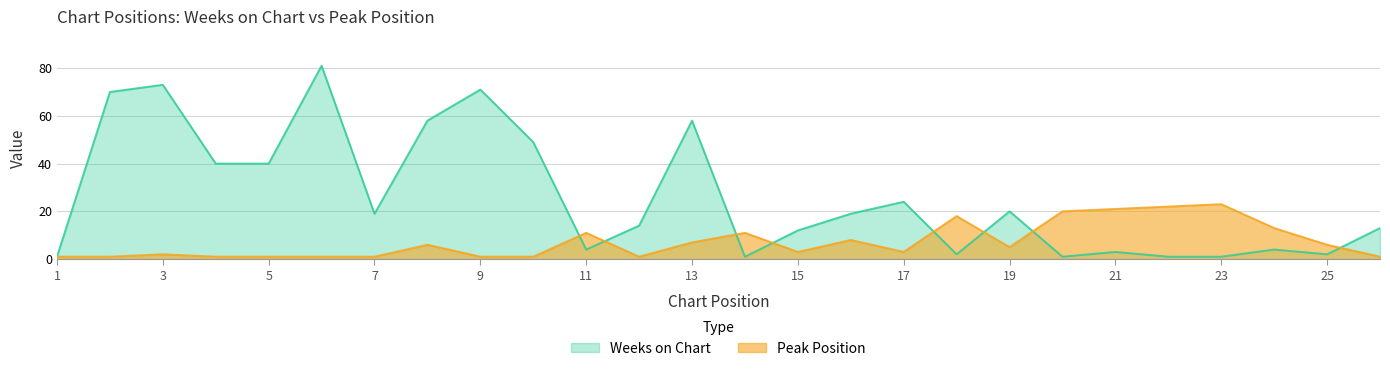

Which category has the lowest value across all series?

1